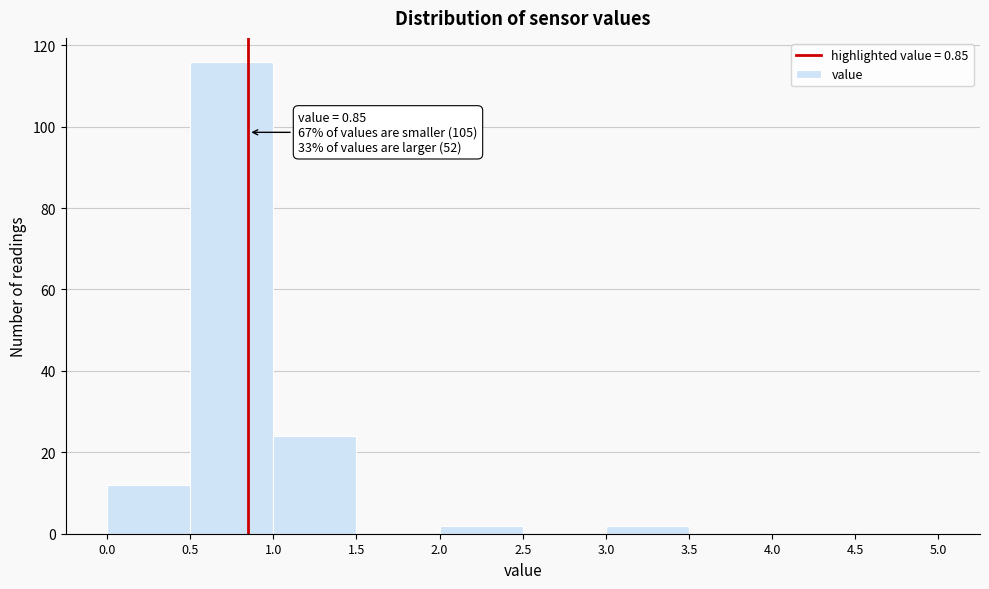

Over which range of the x-axis is the bar tallest?

0.5 to 1.0